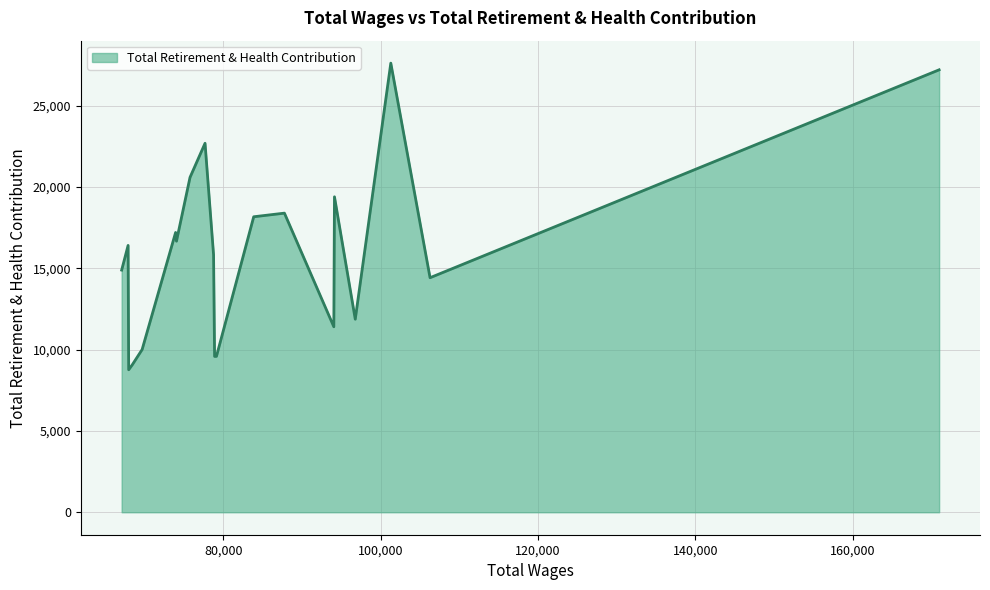

What is the greatest value displayed?

27614